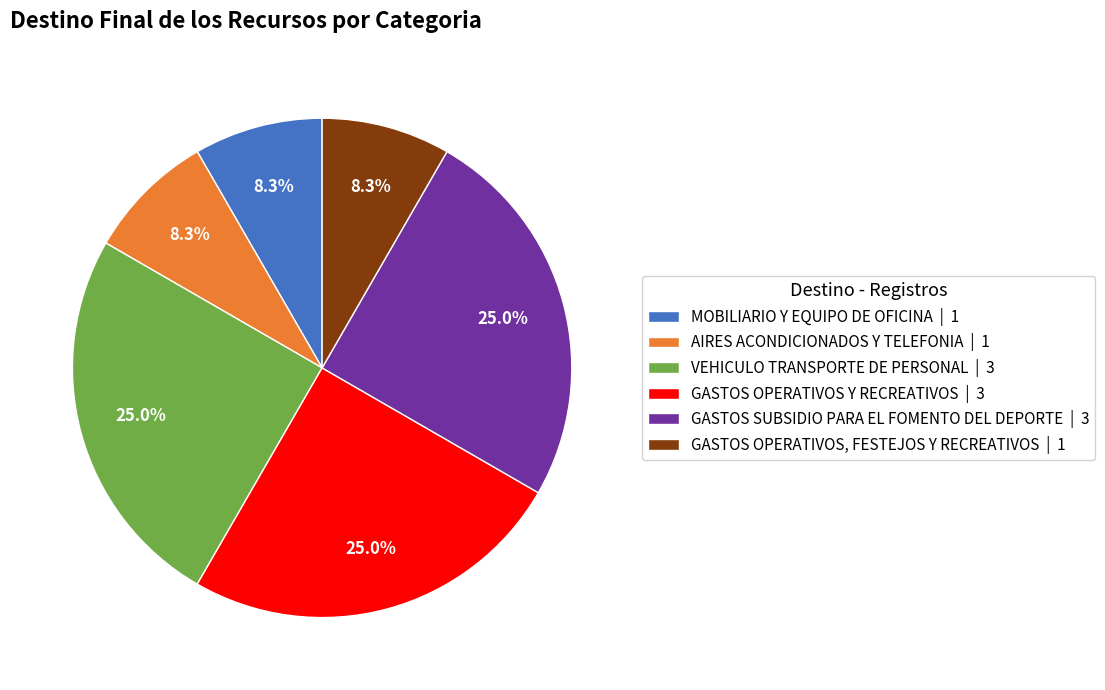

Count the number of slices in the pie.

6